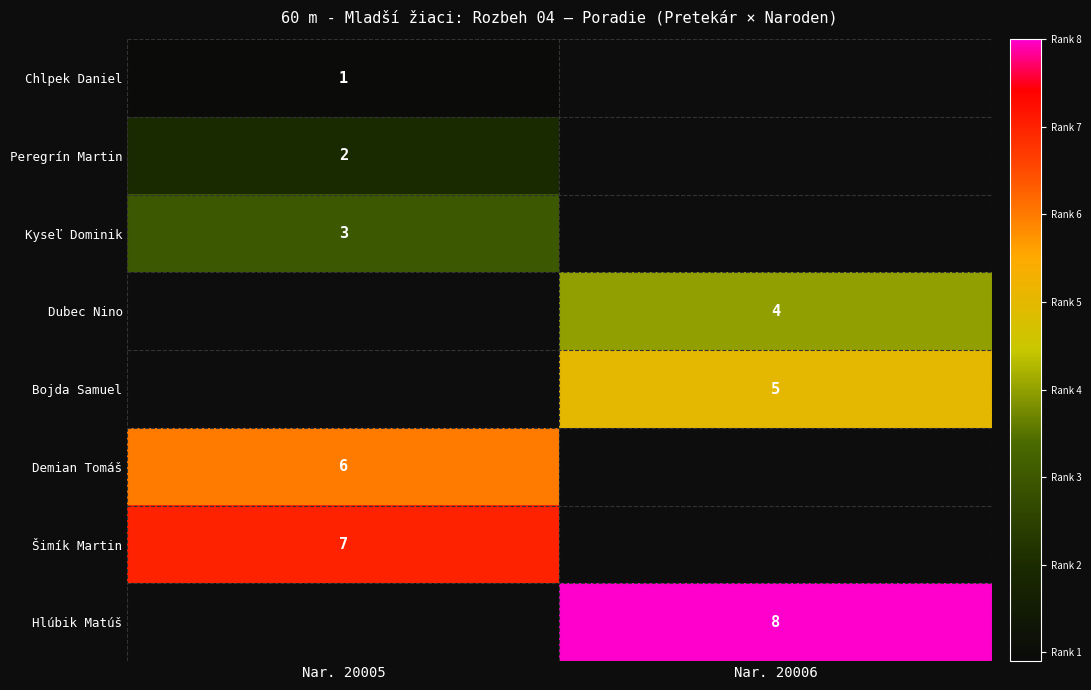

Is the value of Šimík Martin at Nar. 20005 greater than the value of Demian Tomáš at Nar. 20005?

Yes